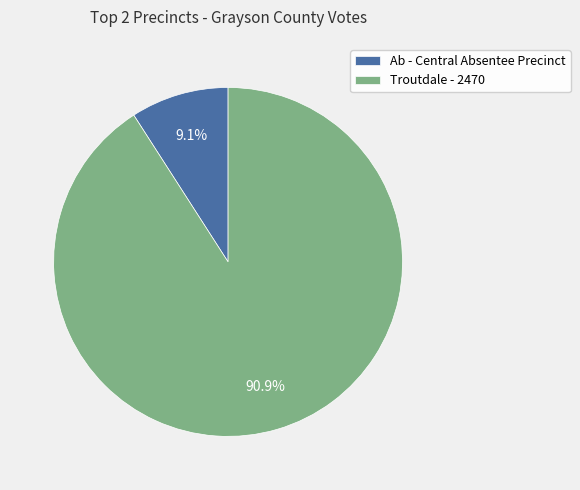

Which slice is the smallest?

Ab - Central Absentee Precinct